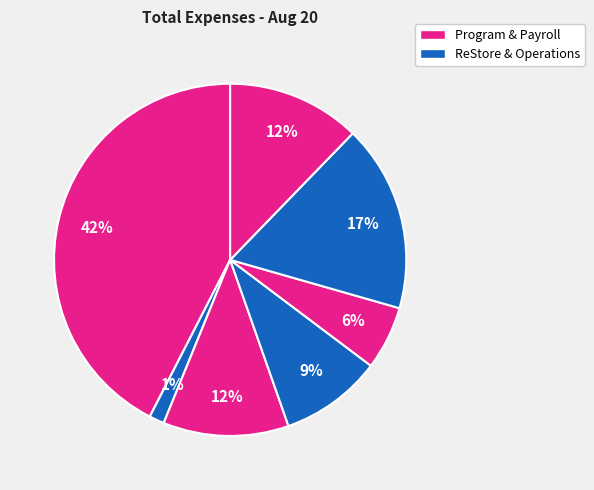

How many slices are in this pie chart?

7